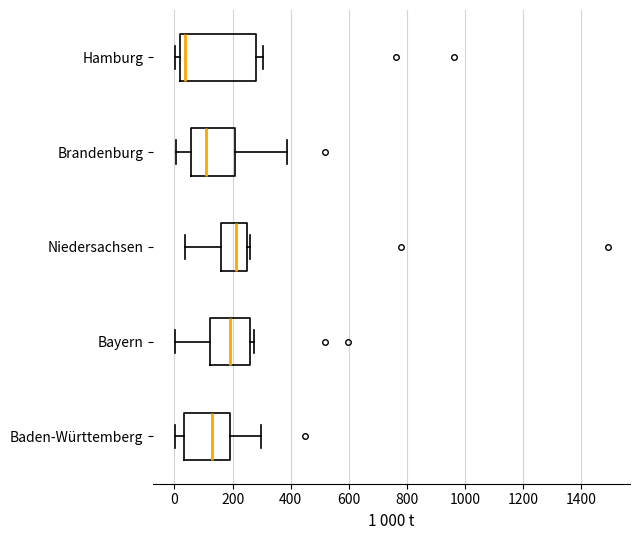

Reading bottom to top, read every box against the x-axis: the position of its median line, the range the box covers, and the ends of its whiskers. The values are not printed on the chart, so give them approximately, as read against the axis.

Baden-Württemberg: median 140, box 40 to 200, whiskers 0 to 300
Bayern: median 200, box 120 to 260, whiskers 0 to 280
Niedersachsen: median 220, box 160 to 260, whiskers 40 to 260 (just right of the box's right edge)
Brandenburg: median 120, box 60 to 200, whiskers 0 to 380
Hamburg: median 40, box 20 to 280, whiskers 0 to 300